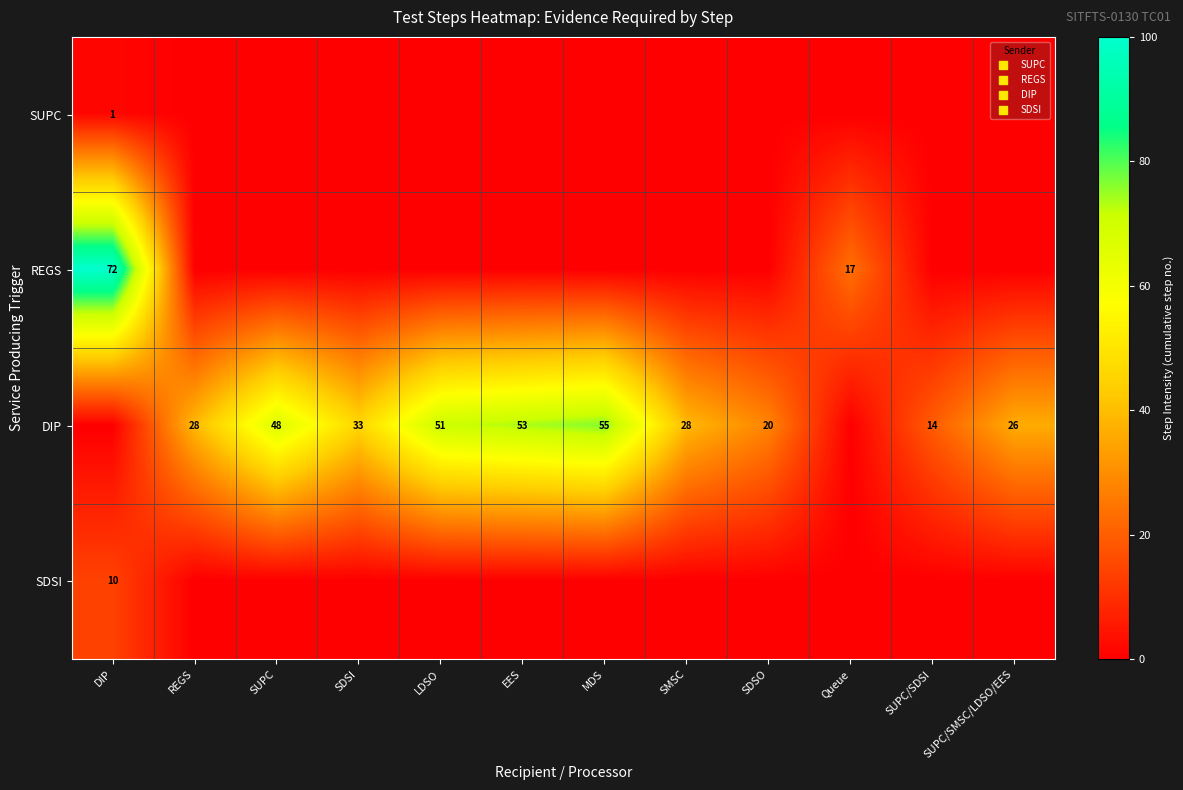

How many data points in SUPC are above 0?

1